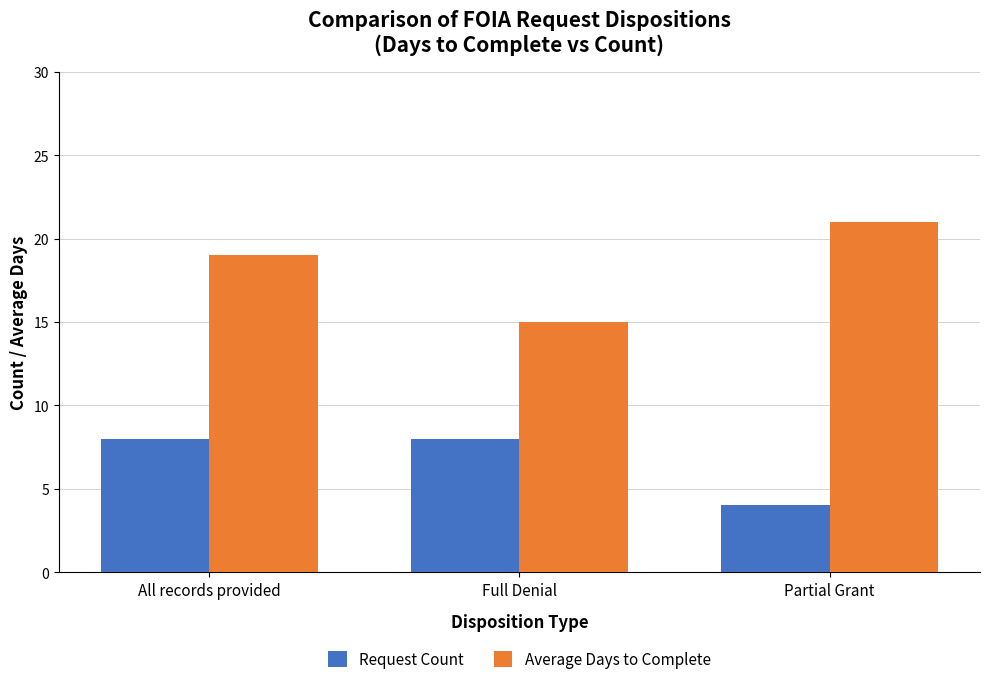

Reading right to left, extract all data points from this chart.

Request Count: Partial Grant=4	Full Denial=8	All records provided=8
Average Days to Complete: Partial Grant=21	Full Denial=15	All records provided=19